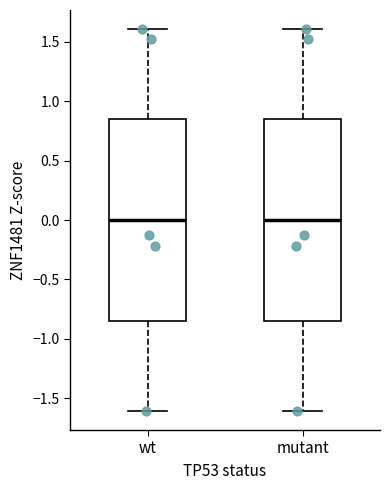

Reading left to right, read every box against the y-axis: the position of its median line, the range the box covers, and the ends of its whiskers. The values are not printed on the chart, so give them approximately, as read against the axis.

wt: median 0.00, box -0.85 to 0.85, whiskers -1.60 to 1.60
mutant: median 0.00, box -0.85 to 0.85, whiskers -1.60 to 1.60